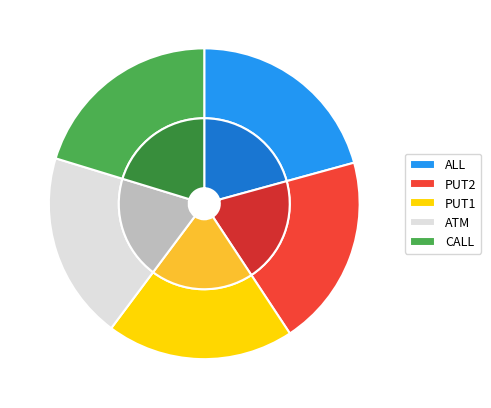

What is the largest slice in the pie chart?

ALL